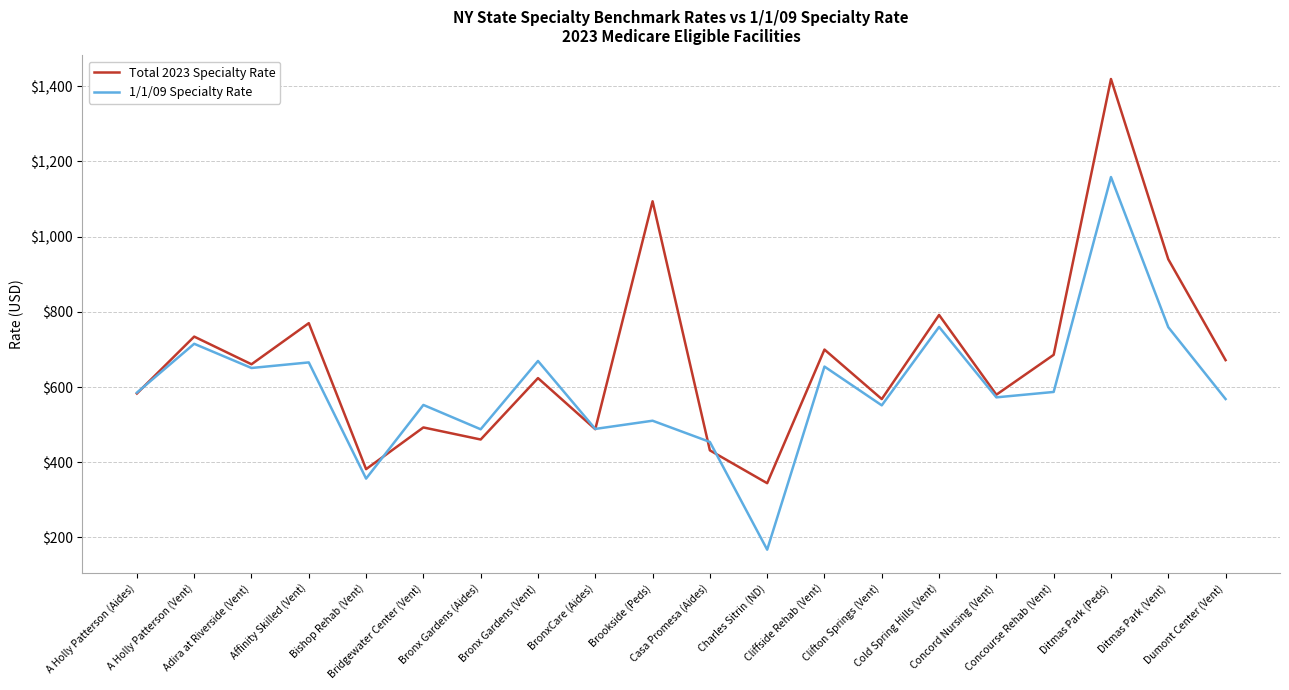

Which series has the widest spread of values?

Total 2023 Specialty Rate